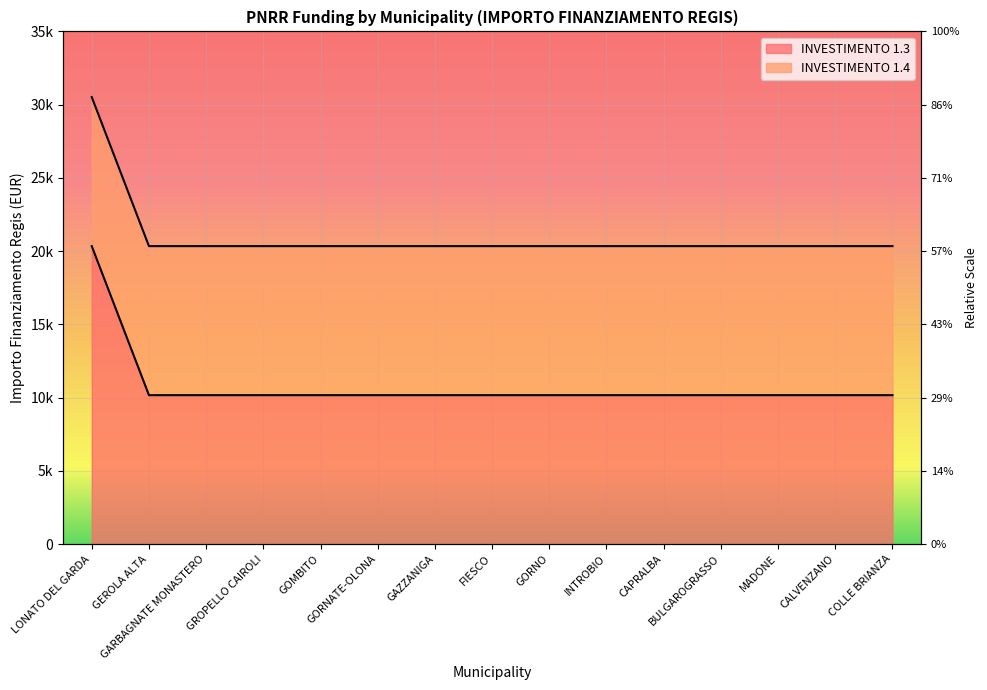

Is it true that the value at GROPELLO CAIROLI is 10172?

True